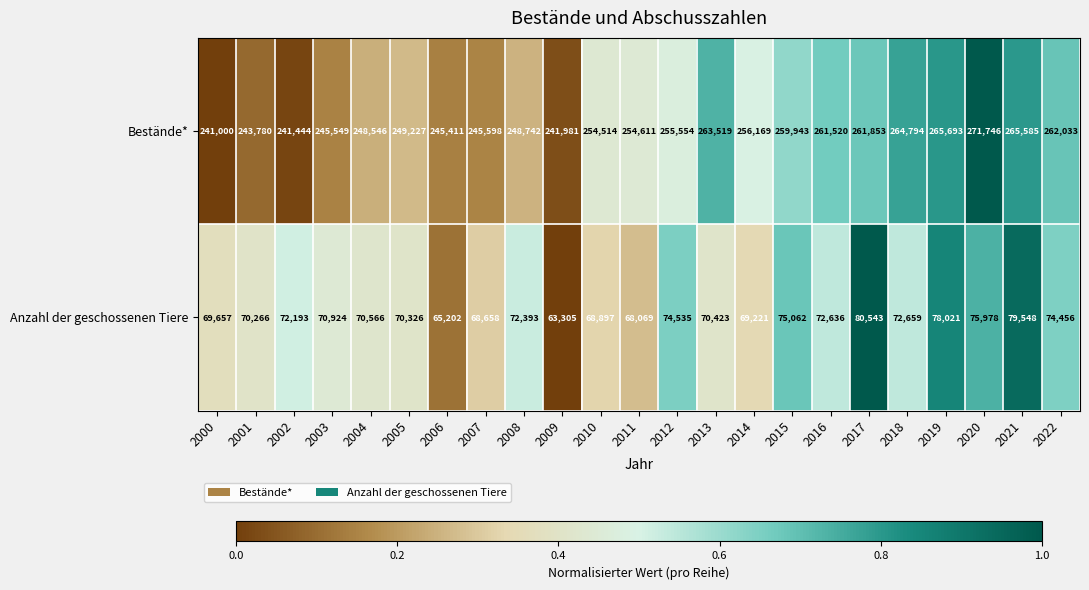

At which category does the chart reach its minimum across all series?

2009